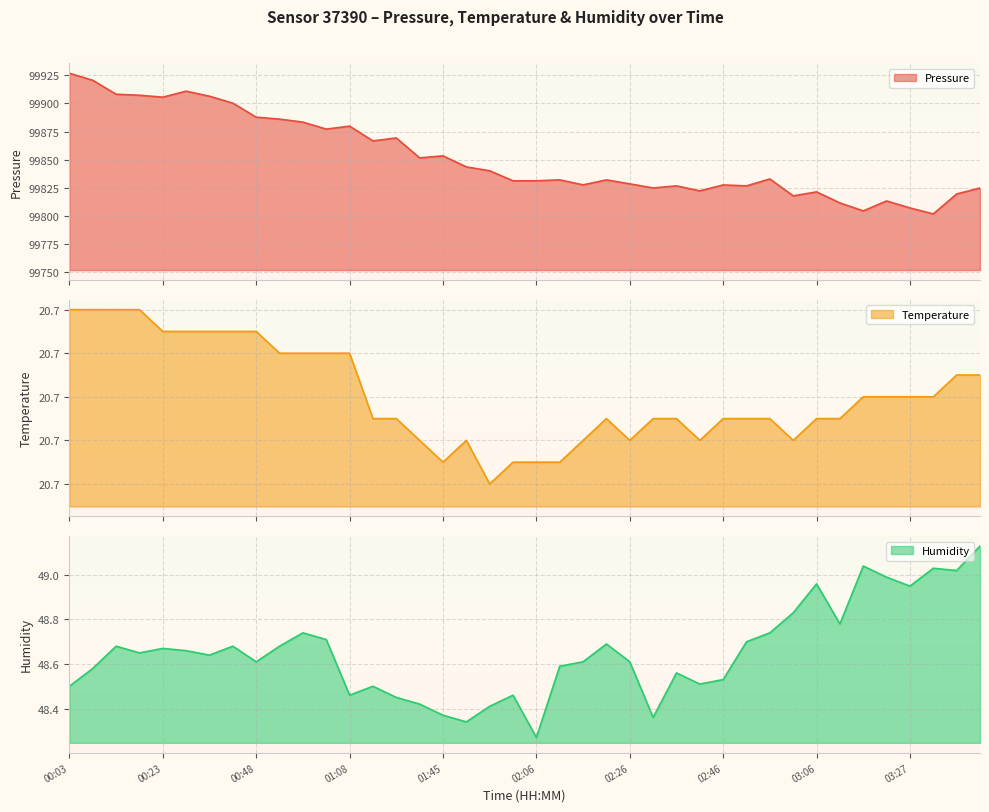

Is it true that temperature equals 33.9 at 02:06?

False